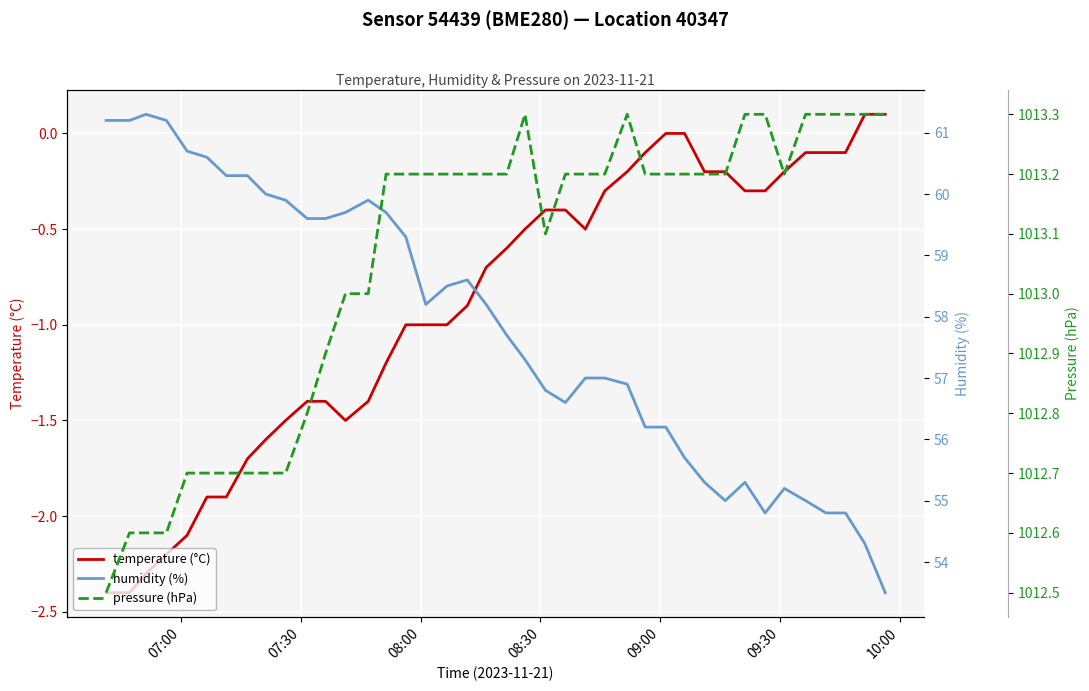

True or false: pressure (hPa) and humidity (%) intersect in this chart.

False